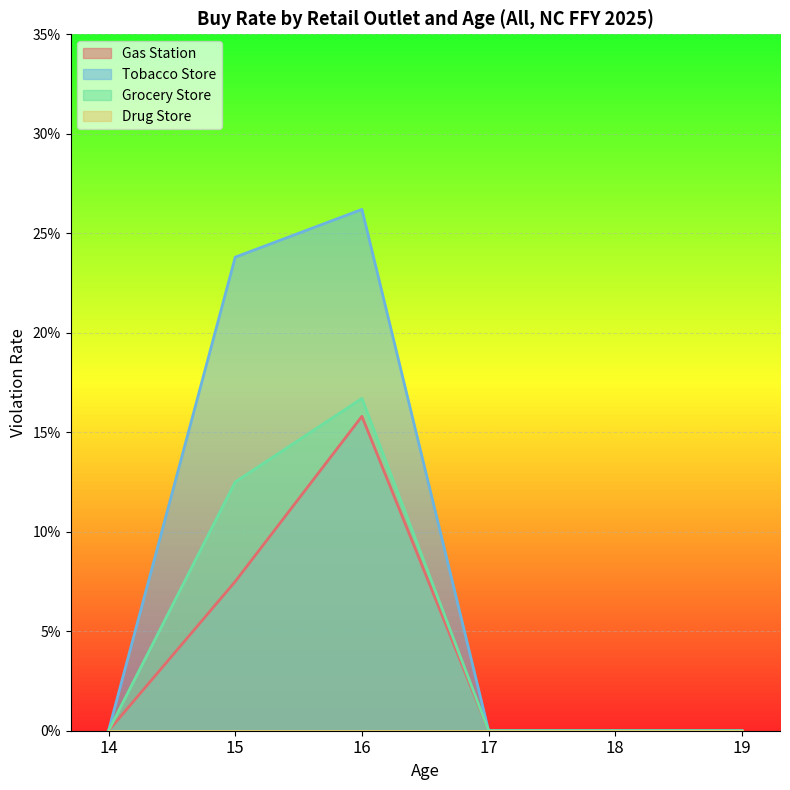

Reading left to right, extract all data points from this chart.

Gas Station: 0.0	0.1	0.2	0.0	0.0	0.0
Tobacco Store: 0.0	0.2	0.3	0.0	0.0	0.0
Grocery Store: 0.0	0.1	0.2	0.0	0.0	0.0